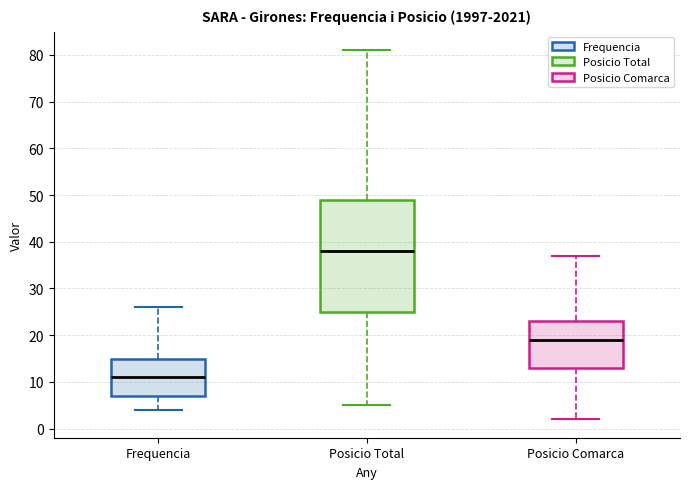

Where does the upper whisker of the box for Posicio Total end on the y-axis? The values are not printed on the chart, so give them approximately, as read against the axis.

81